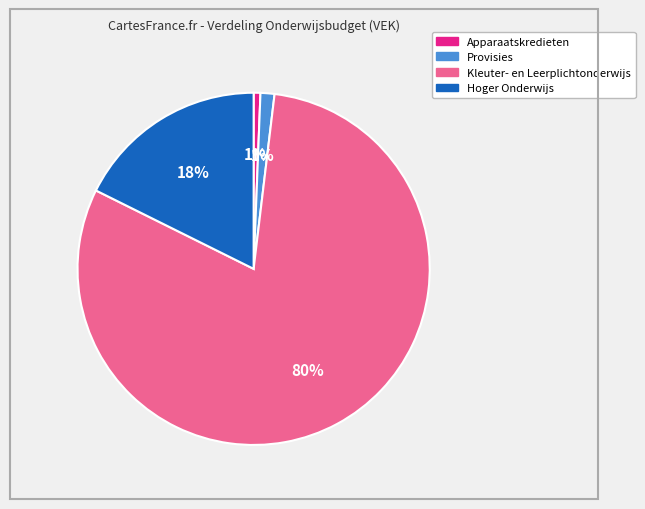

To the nearest percent, what is the average slice percentage?

25%